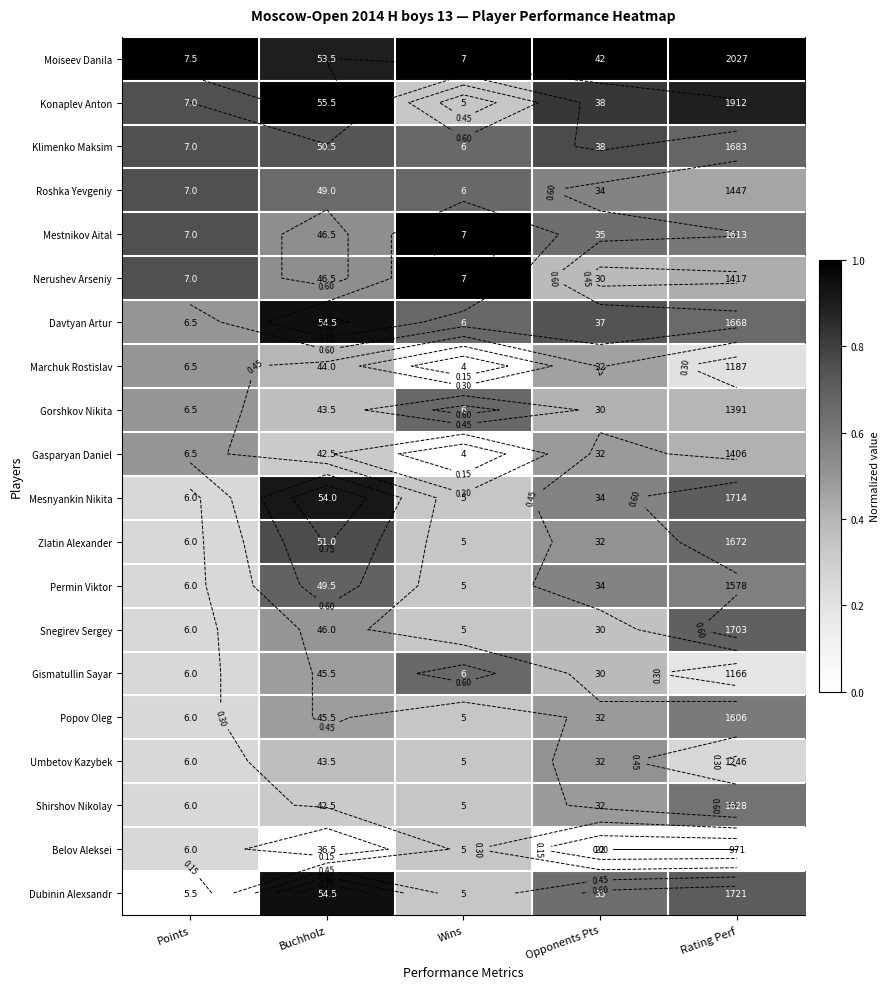

The value of Klimenko Maksim at Opponents Pts is 0.8. True or false?

True